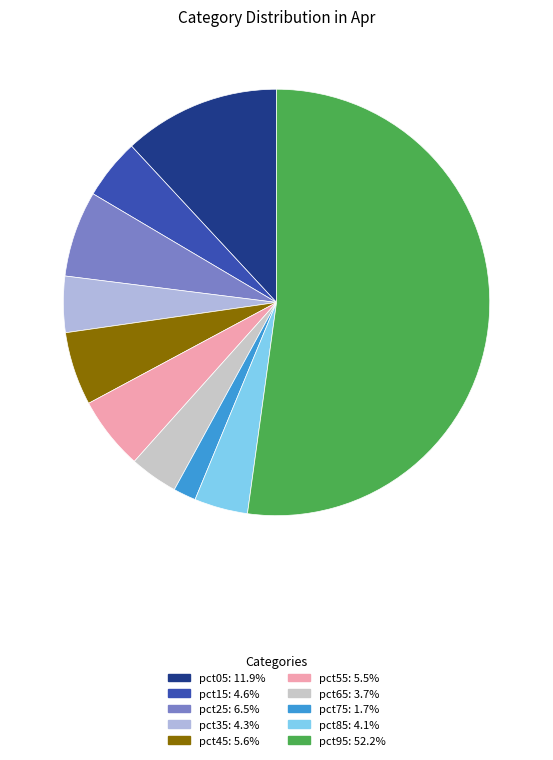

How many slices are in this pie chart?

10